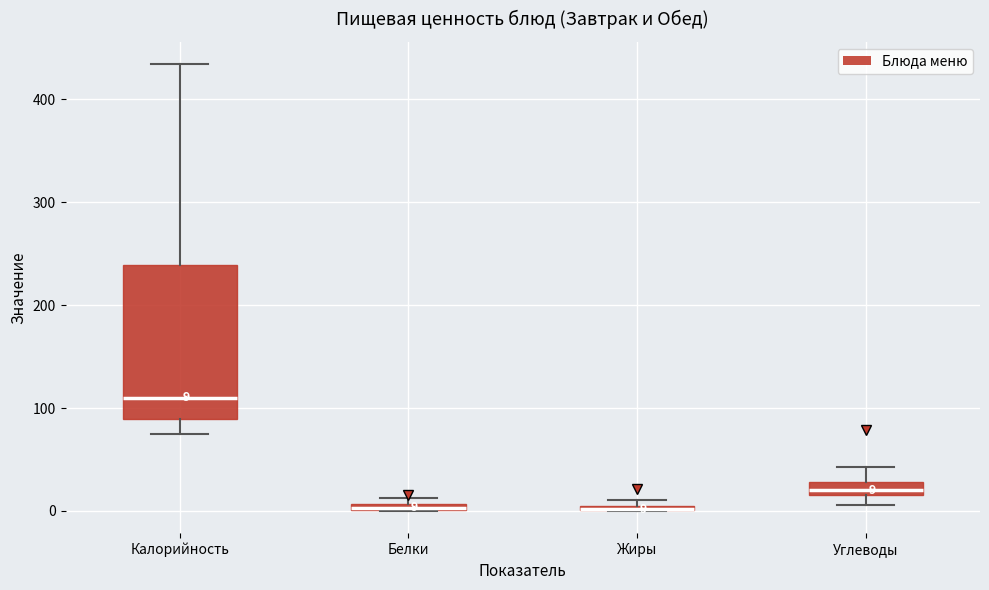

Comparing the boxes themselves (not the whiskers), which one is the tallest?

Калорийность